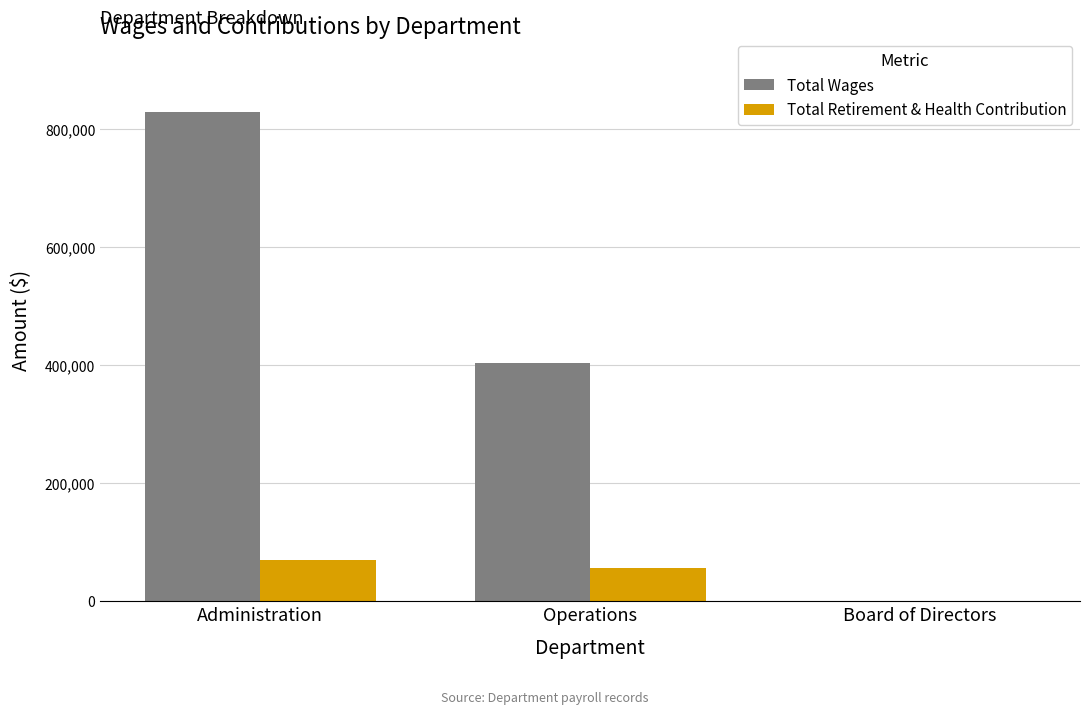

Between Administration and Operations, which series saw the biggest shift?

Total Wages